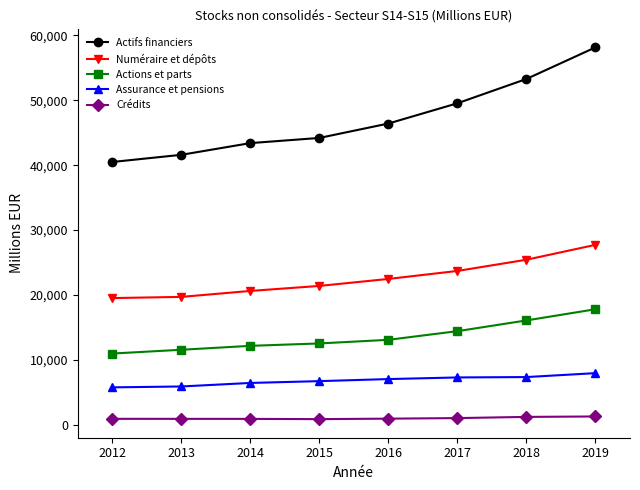

Which series has the largest range (max minus min)?

Actifs financiers